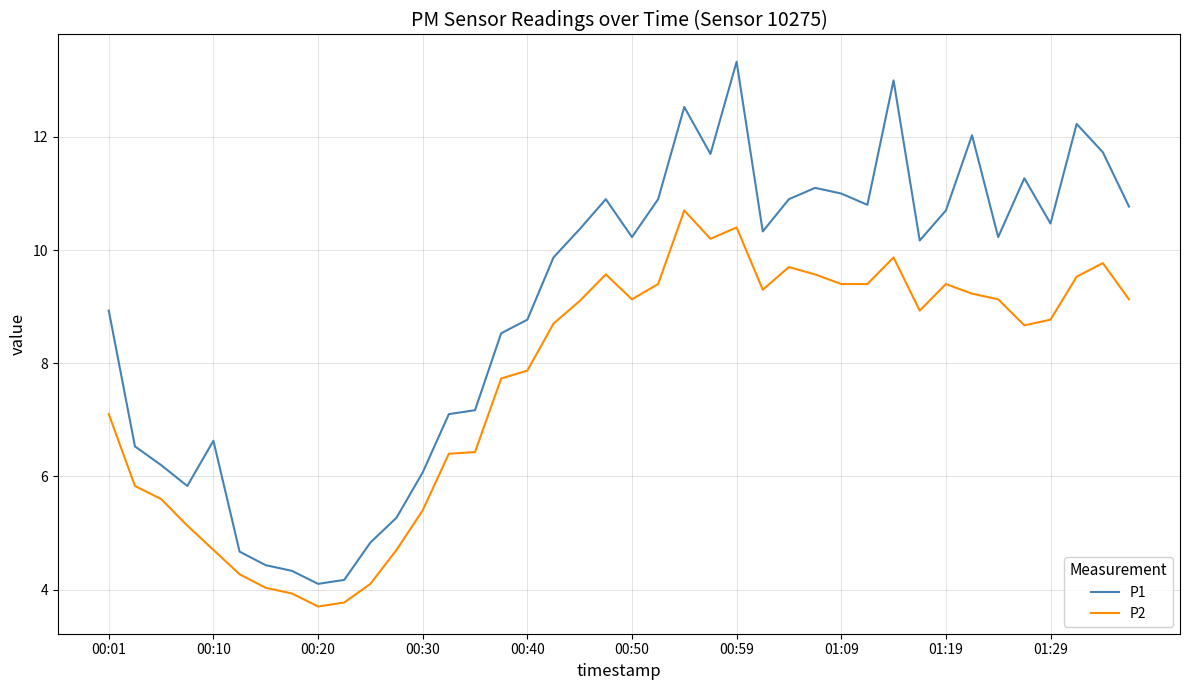

Count the number of categories in the chart.

40